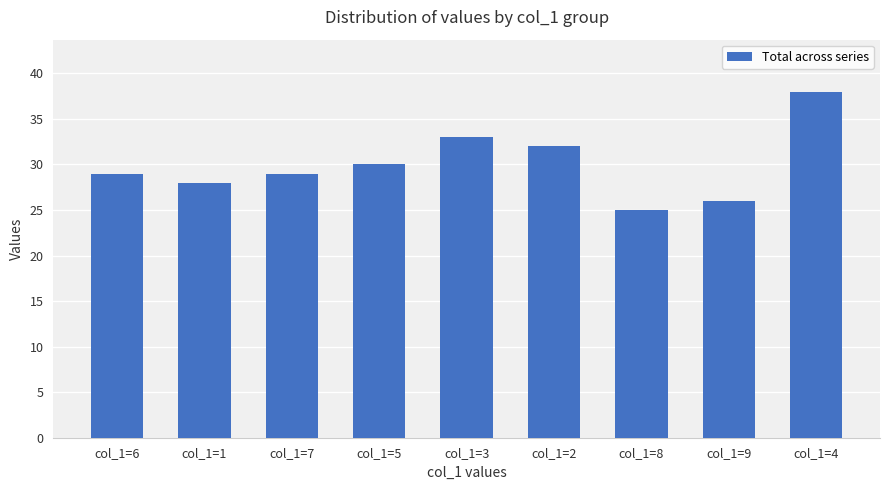

What is the label of the 9th bar from the left?

col_1=4